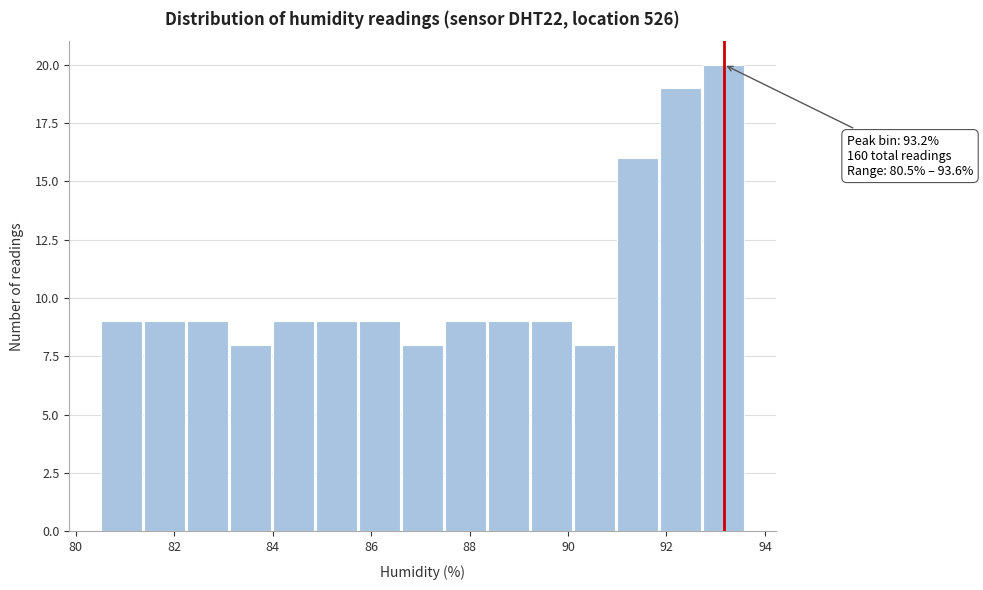

Which range on the x-axis has the tallest bar?

92.8 to 93.6